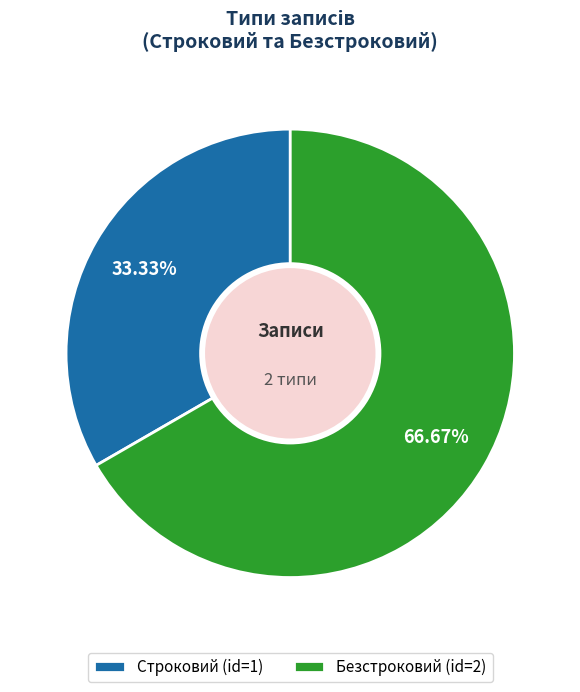

Which slice represents more than half of the pie?

Безстроковий